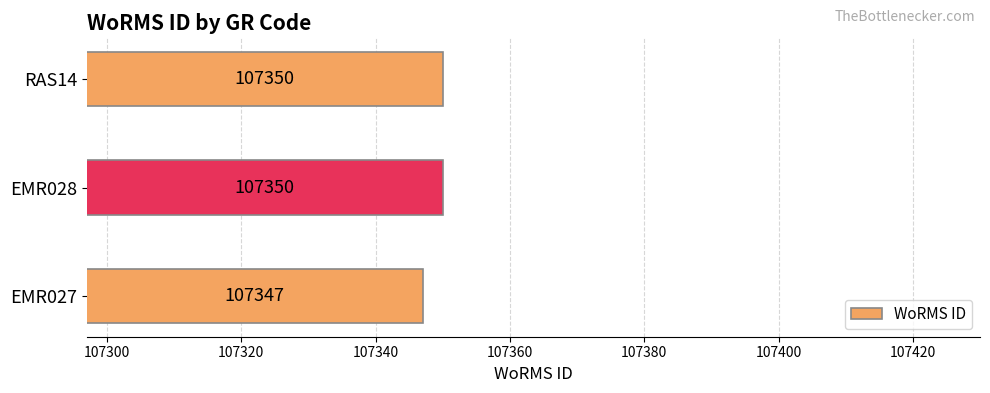

Is it true that the value at RAS14 is 71823?

False